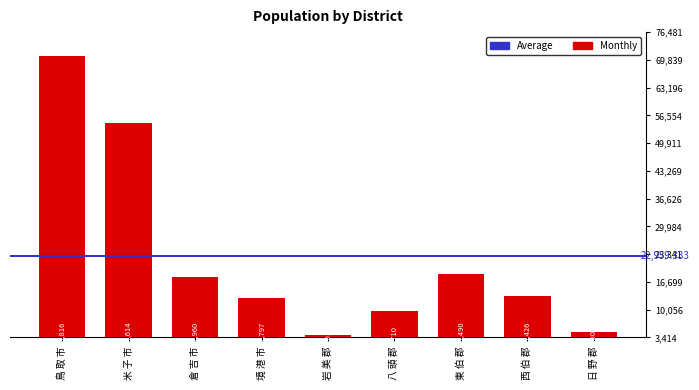

What is the average value?

22959